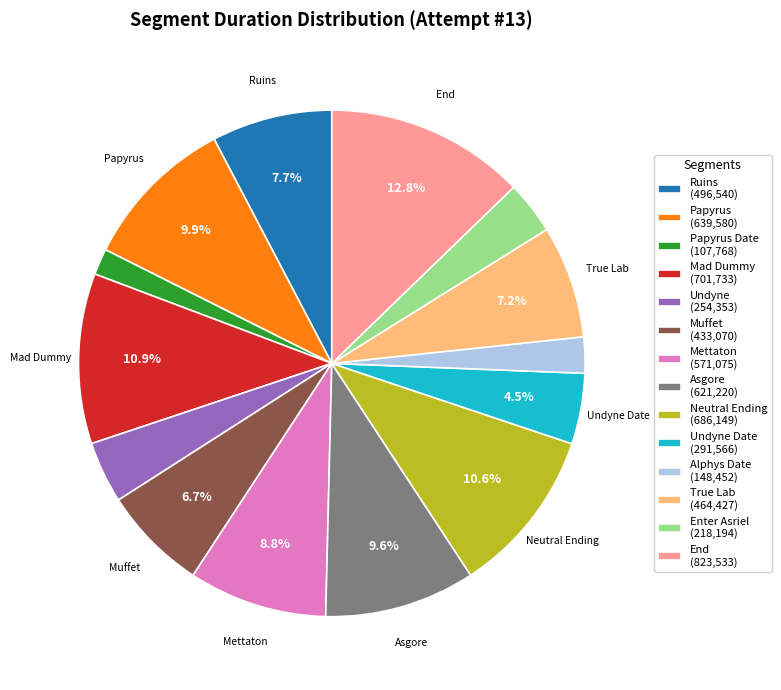

Is the sum of Muffet (433,070) and End (823,533) greater than half?

No